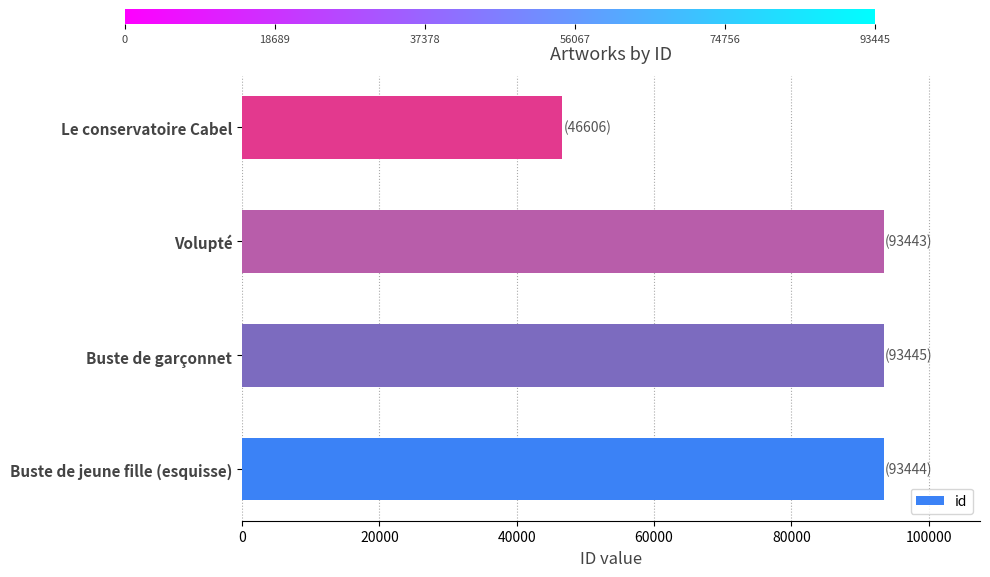

What is the change in value from Buste de jeune fille (esquisse) to Le conservatoire Cabel?

-46838